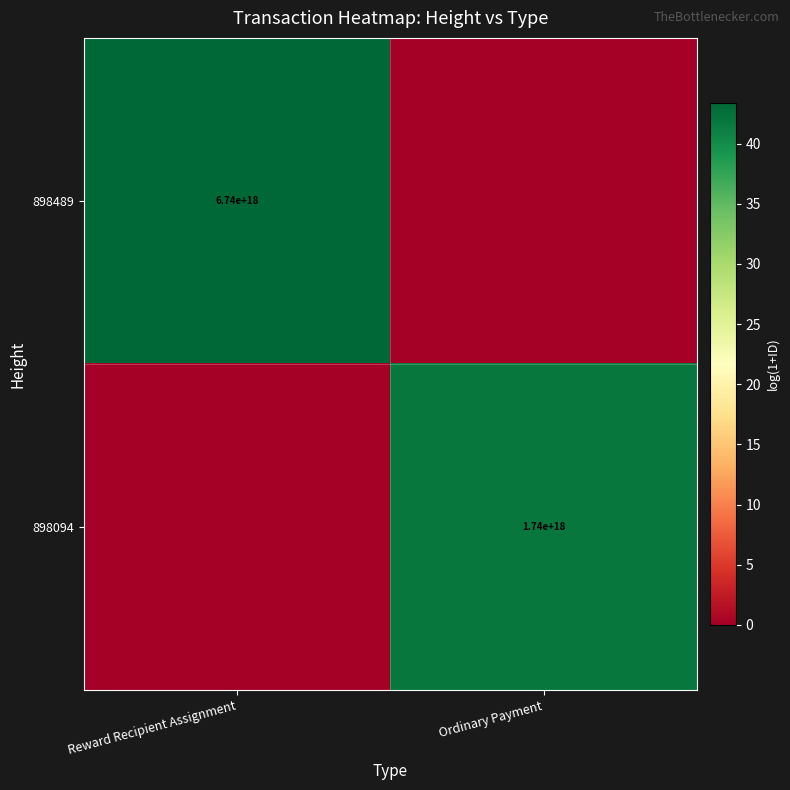

At which category is the sum across all series the highest?

Reward Recipient Assignment